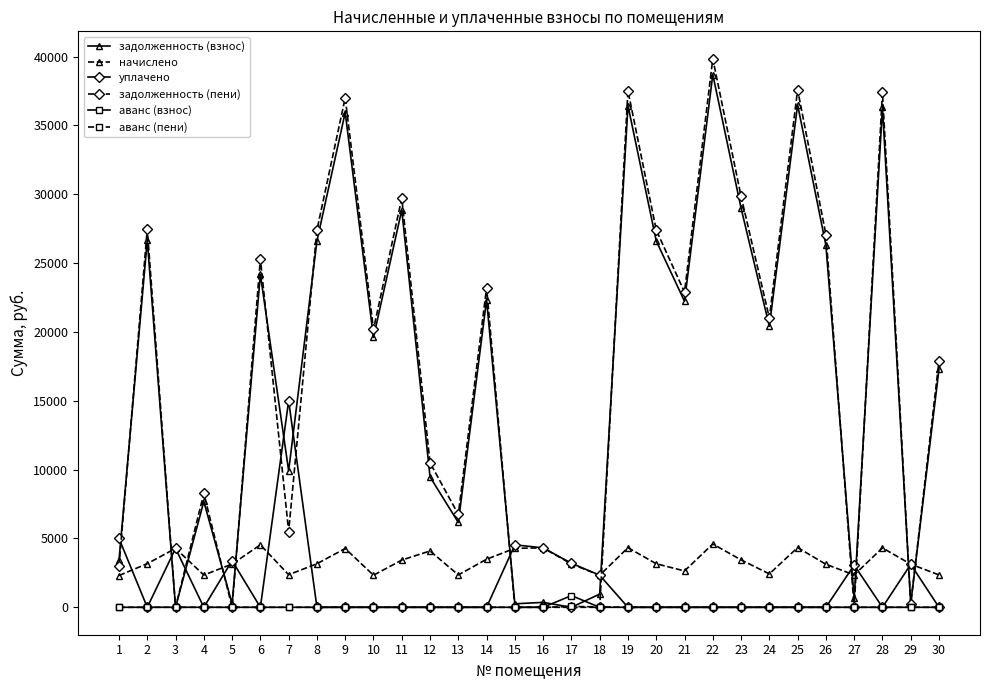

What is the highest value of the задолженность (пени) series?

39846.1